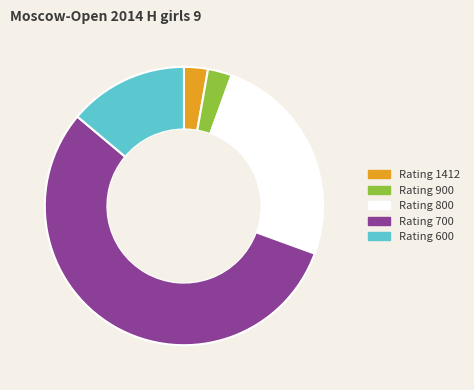

How many segments does this pie chart have?

5